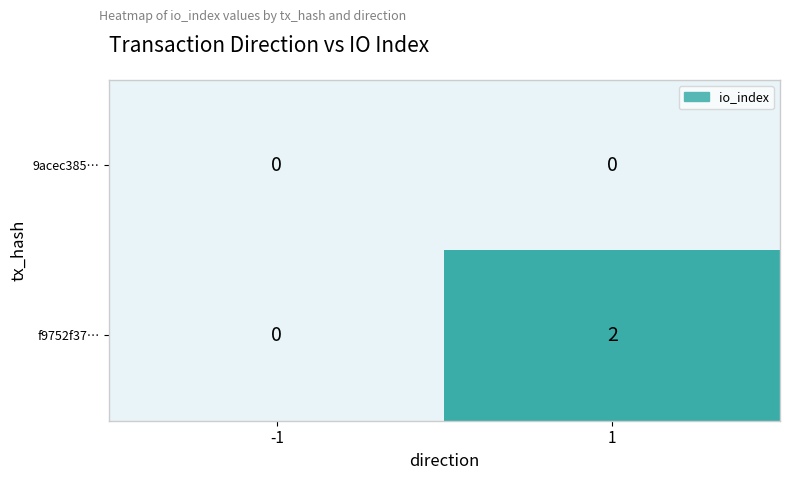

Rank the series by their average value, from lowest to highest.

9acec385…, f9752f37…